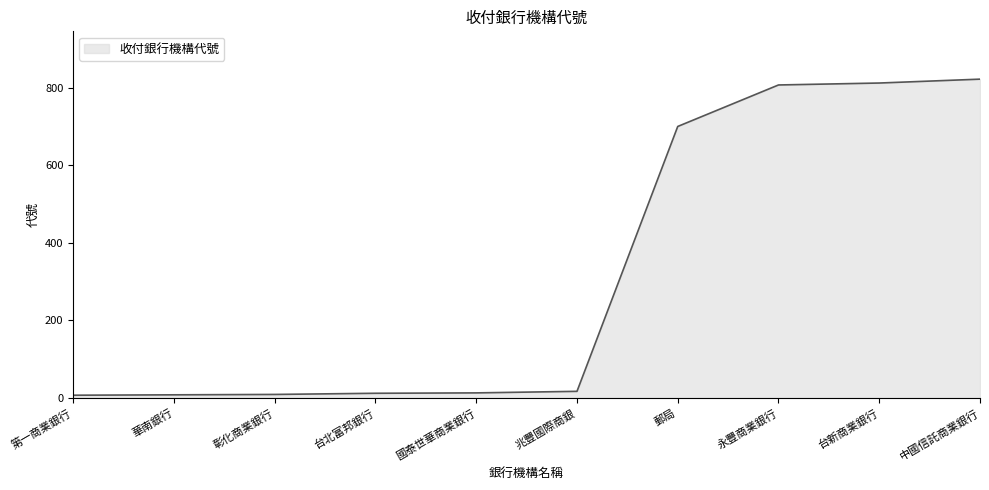

Does the chart display data point markers on the line(s)?

No